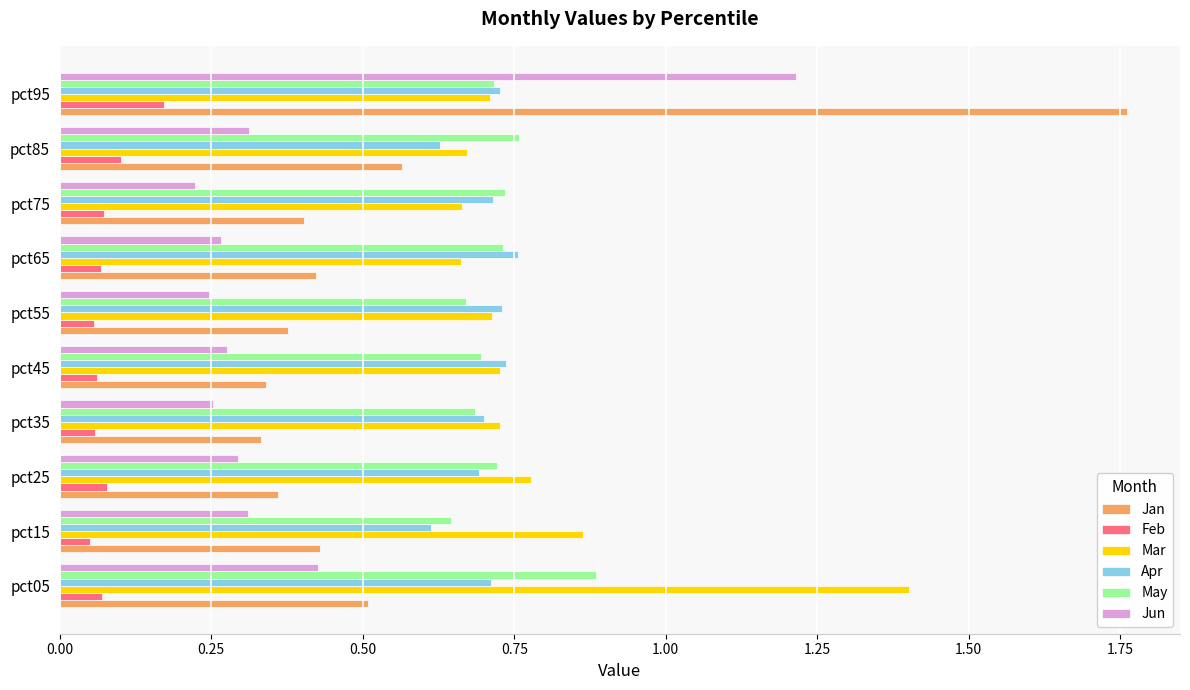

At which category is the sum across all series the highest?

pct95